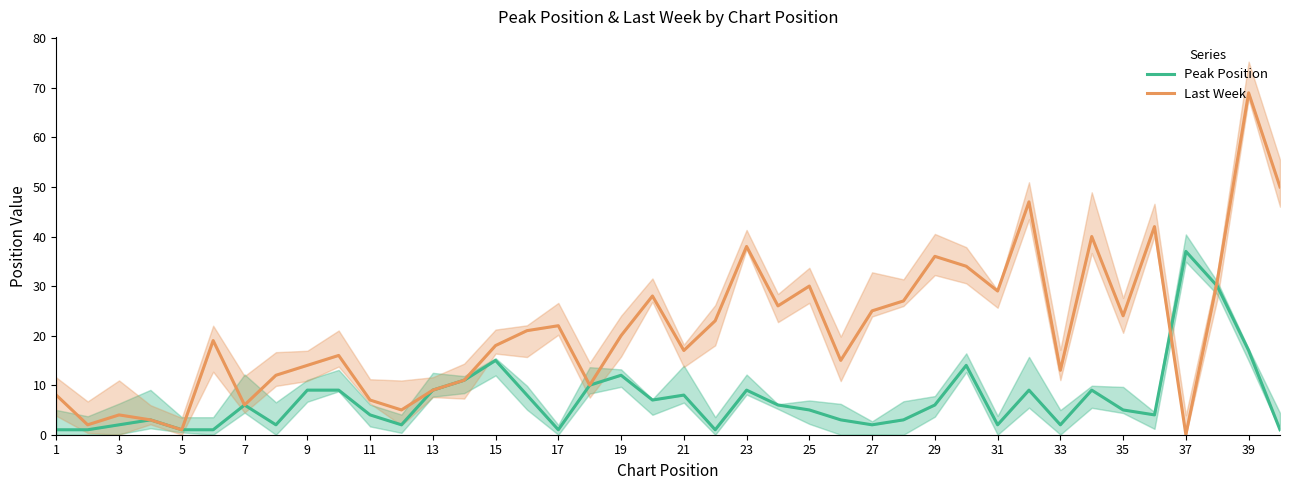

How many data points in Peak Position are above 6?

17